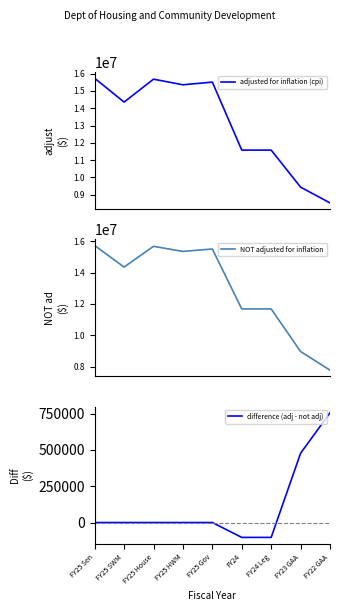

Does the chart have visible grid lines?

No